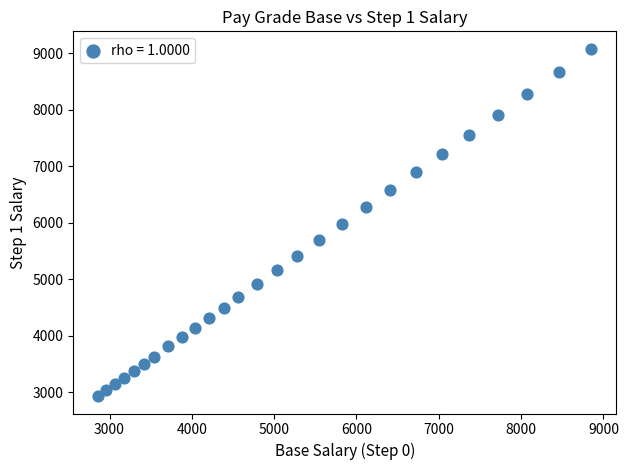

What is the range of Y values (max minus min)?

6146